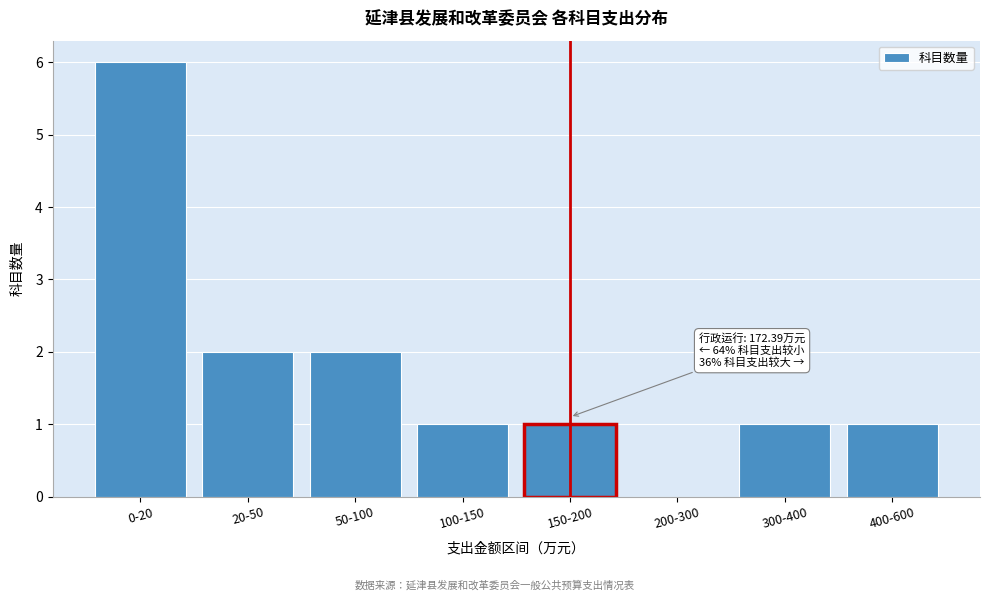

Reading left to right, extract all data points from this chart.

0-20=6	20-50=2	50-100=2	100-150=1	150-200=1	200-300=0	300-400=1	400-600=1